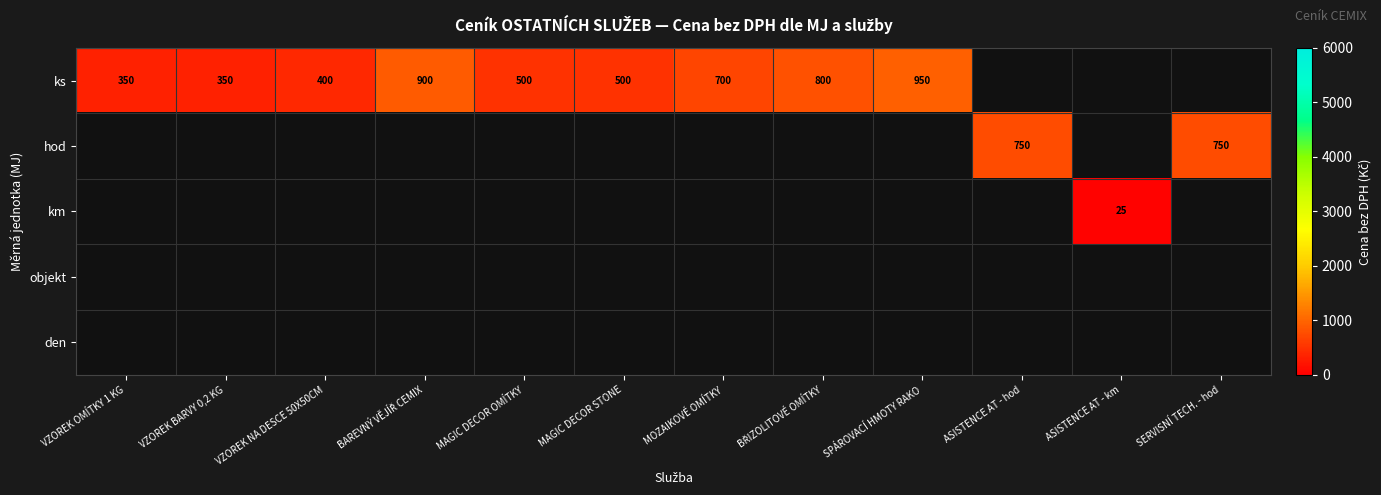

Which has a higher value, ASISTENCE AT - km or VZOREK NA DESCE 50X50CM?

VZOREK NA DESCE 50X50CM